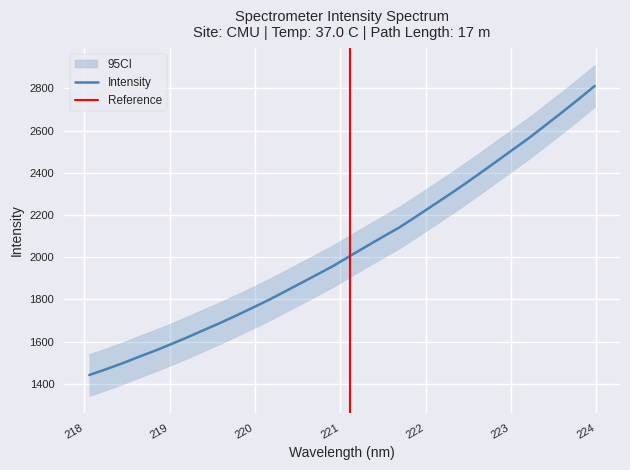

Count the number of categories in the chart.

32